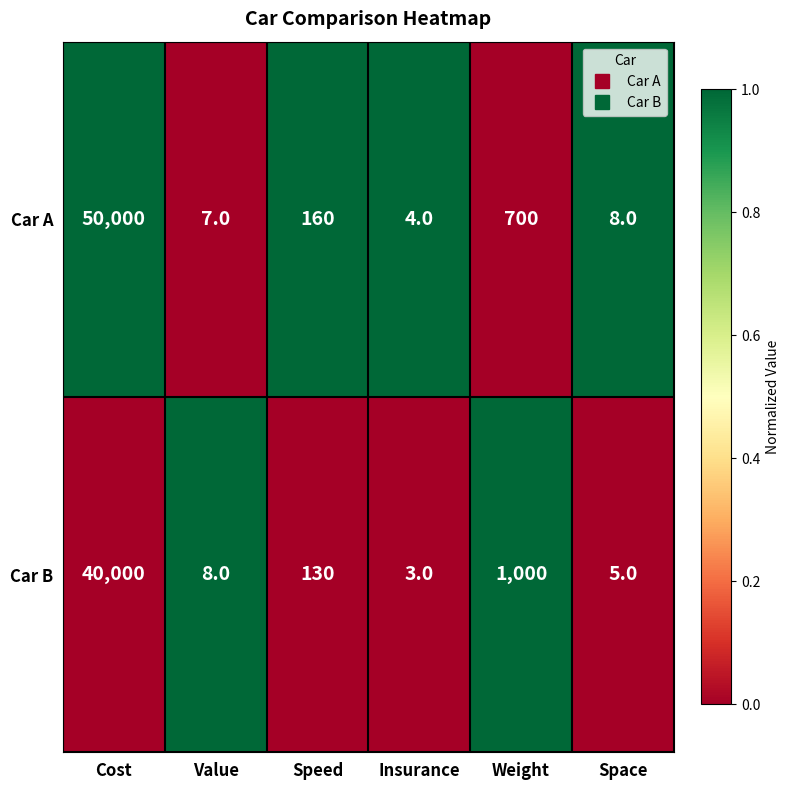

What is the difference between the Car B values at Weight and Space?

995